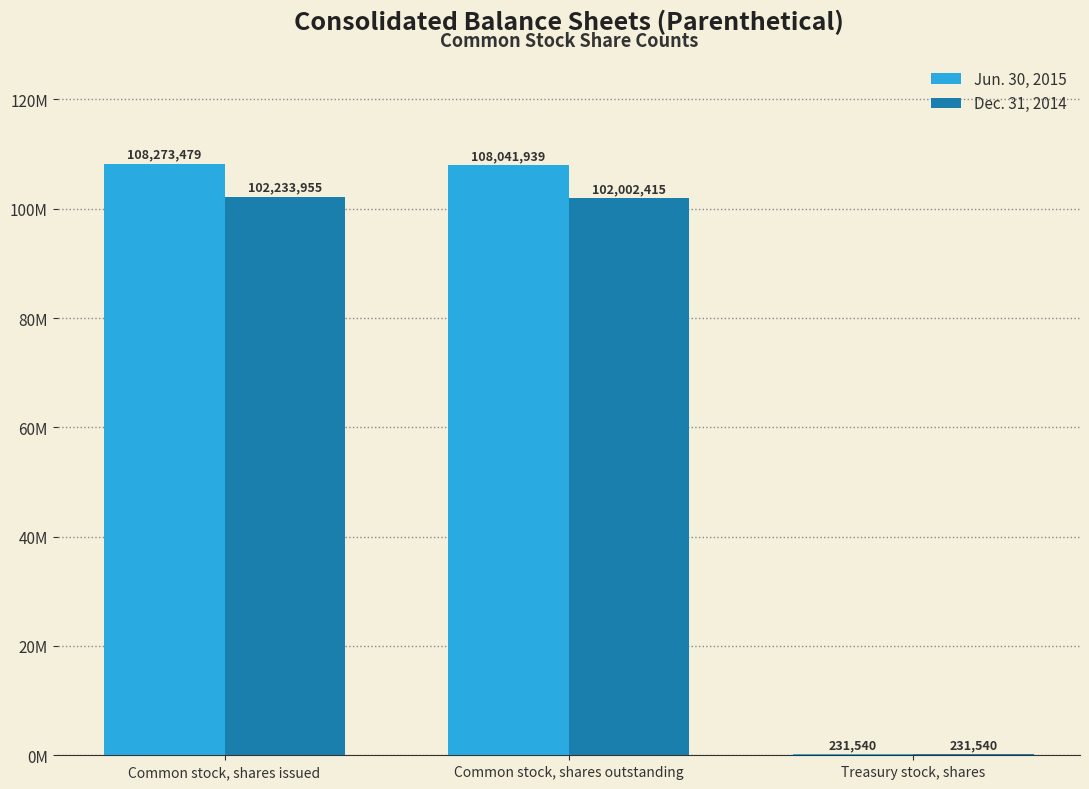

What is the sum of all Dec. 31, 2014 values?

204467910